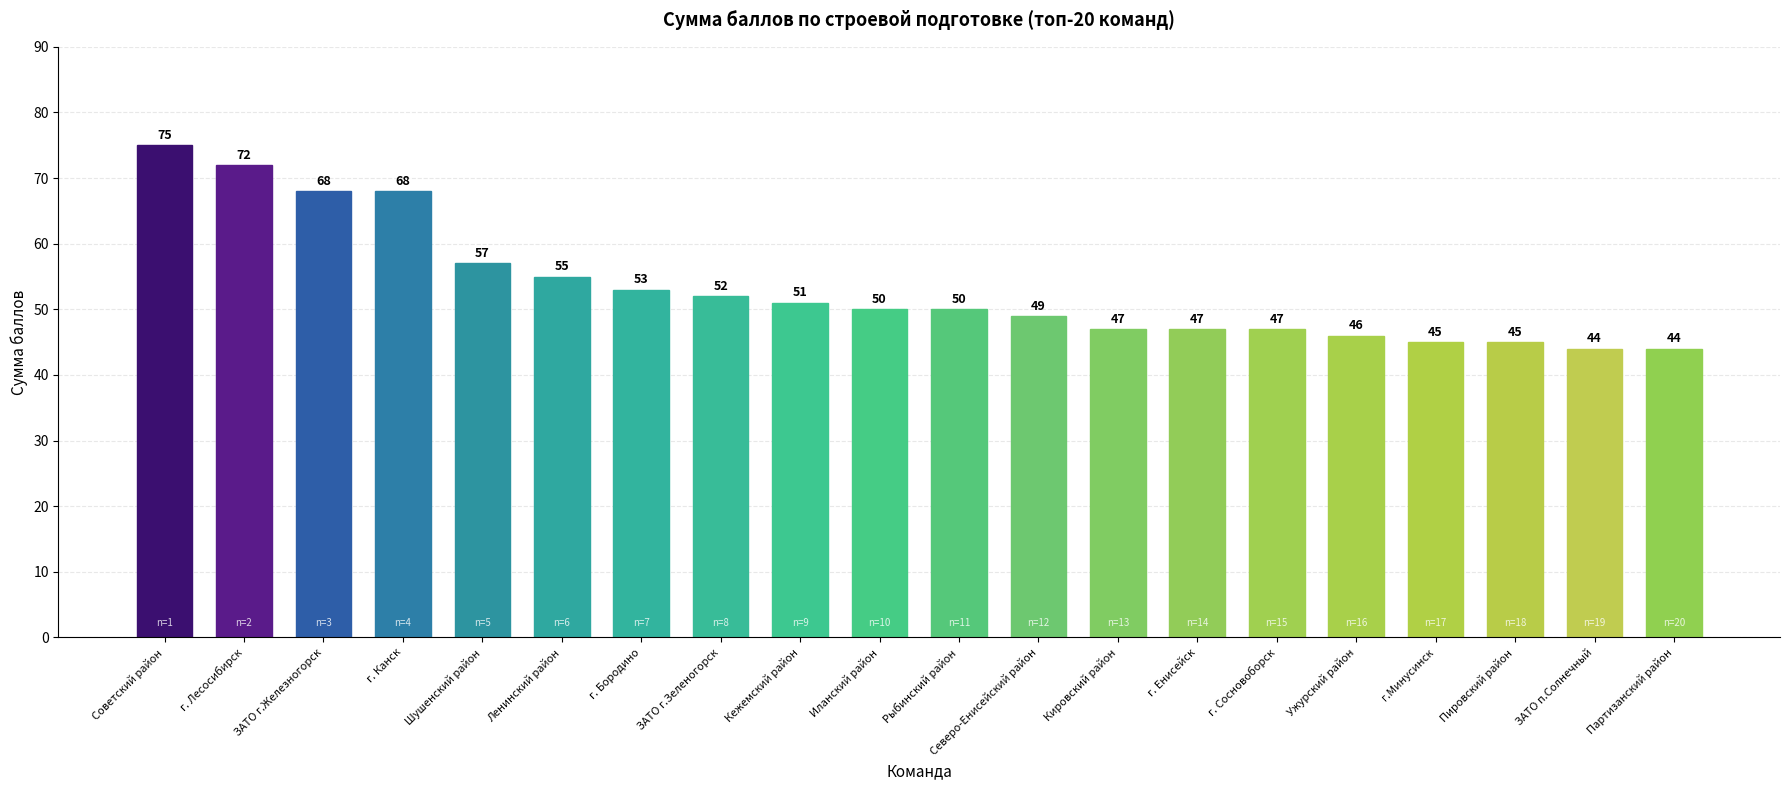

What is the sum of all values?

1065